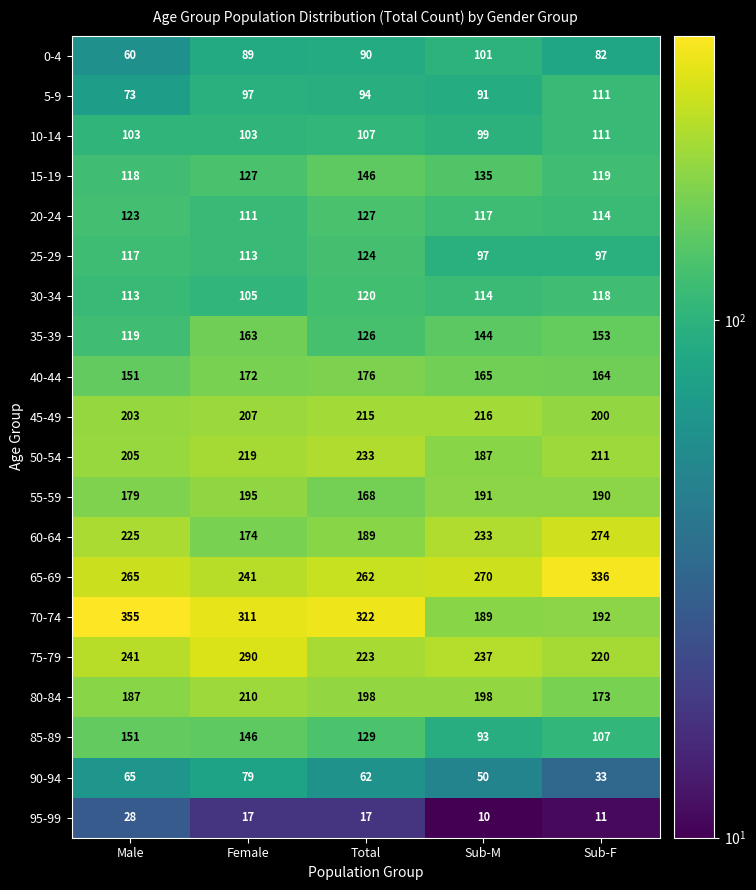

What is the approximate value of 45-49 at Total, to the nearest 10?

220